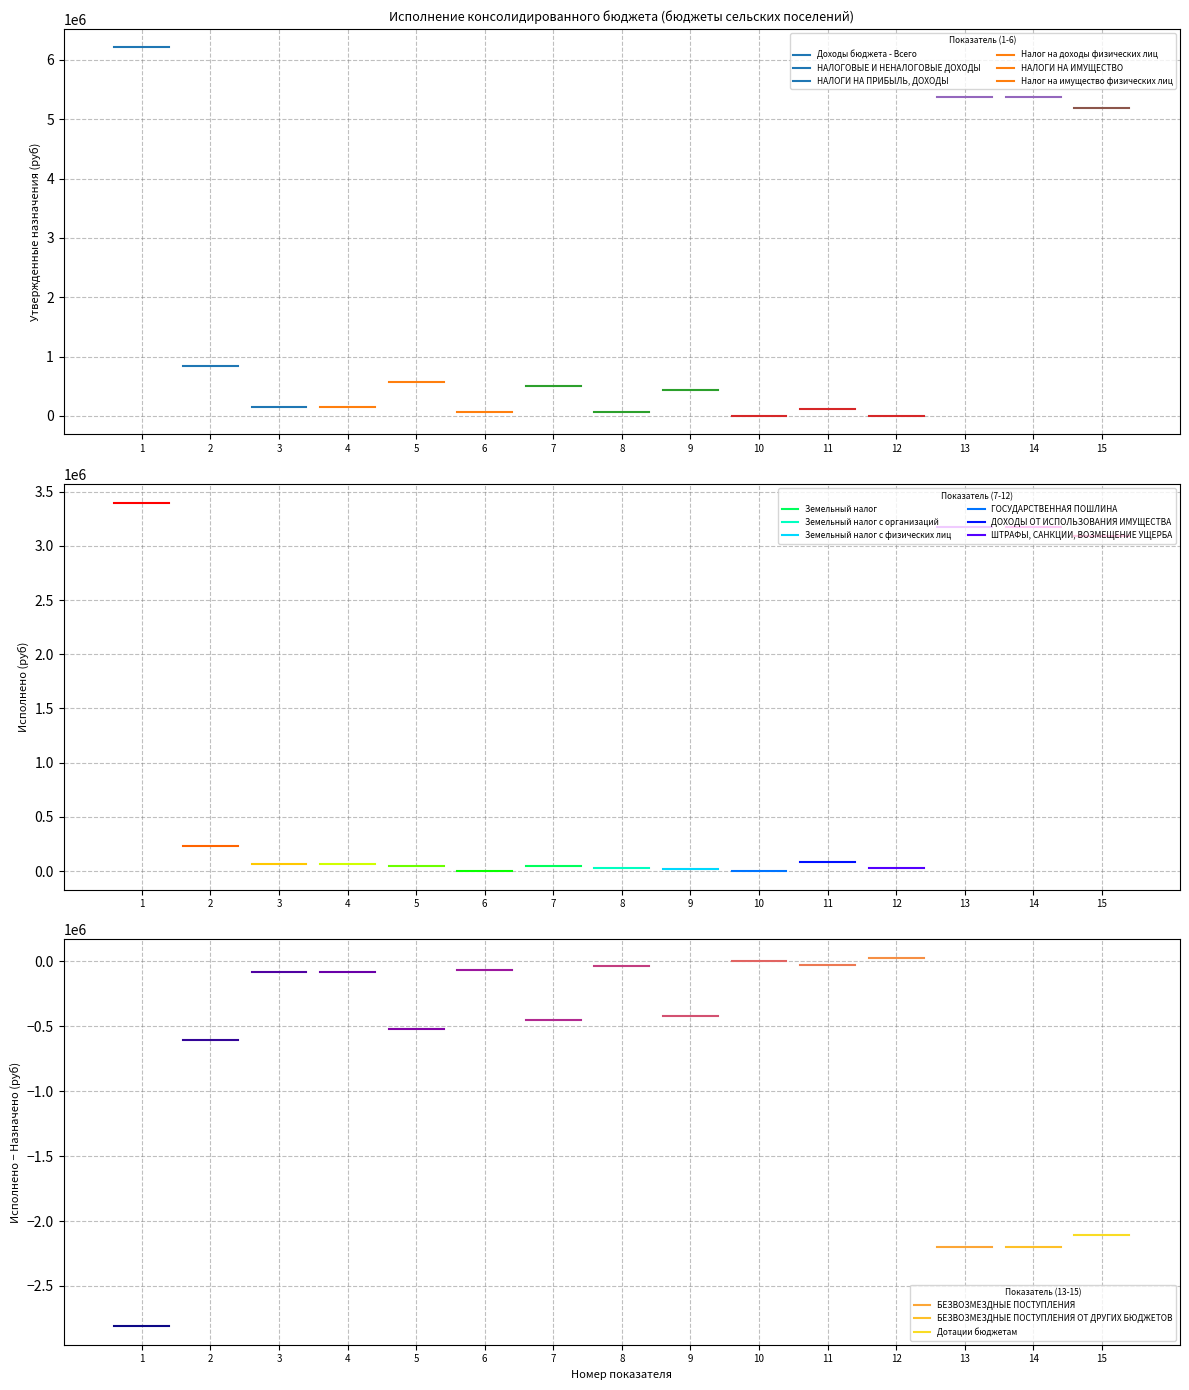

The value of Исполнено (бюджеты сельских поселений) at 7 is 11346.4. True or false?

False